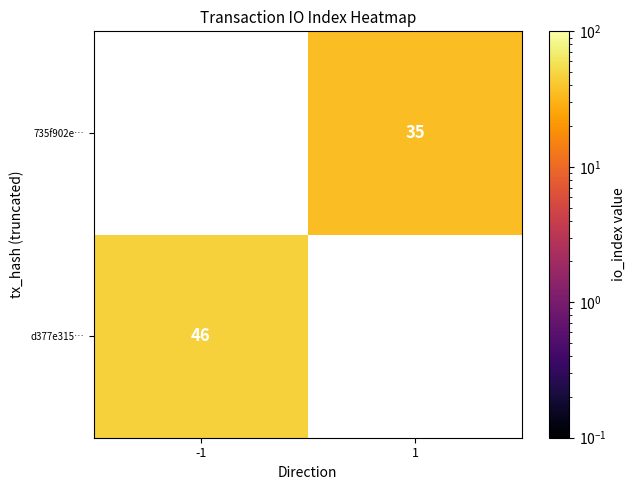

The value of d377e315… at -1 is 24. True or false?

False